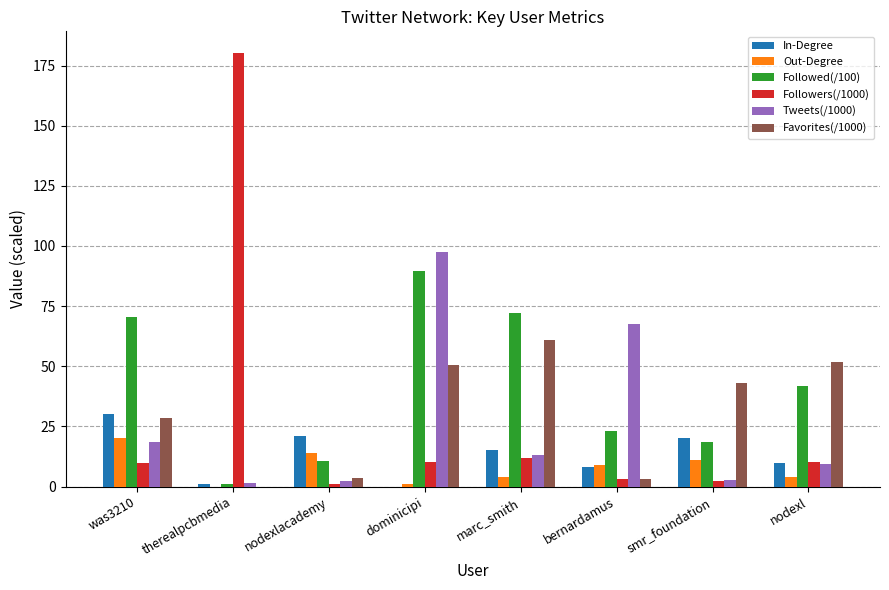

Read the Favorites(/1000) value at nodexl.

51.8